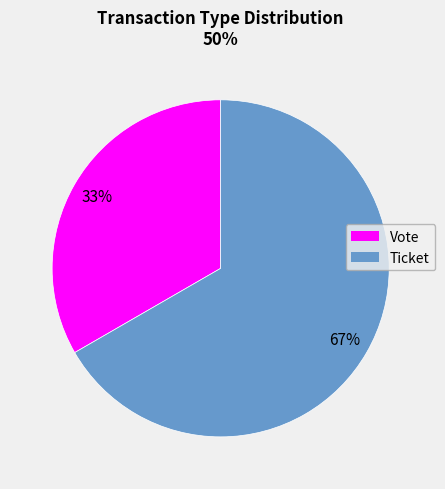

Rank the categories by value from lowest to highest.

Vote, Ticket